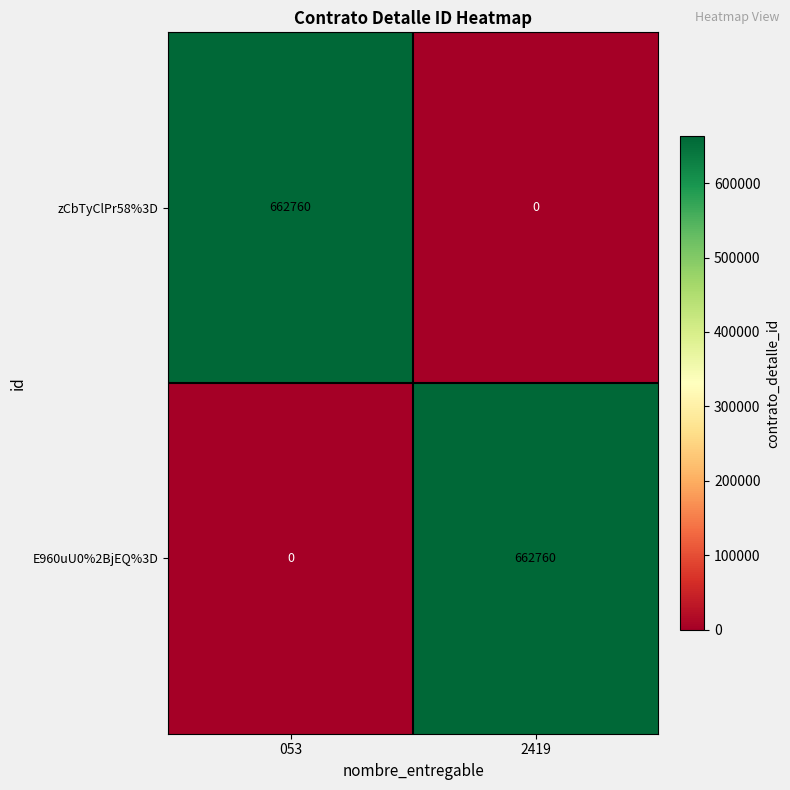

Rank the categories by E960uU0%2BjEQ%3D value from highest to lowest.

2419, 053